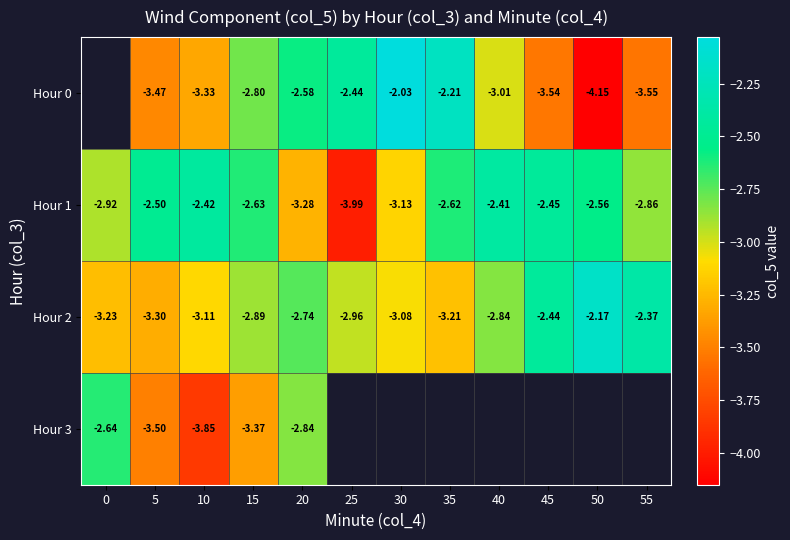

Is the value of Hour 3 at 0 greater than the value of Hour 0 at 20?

No